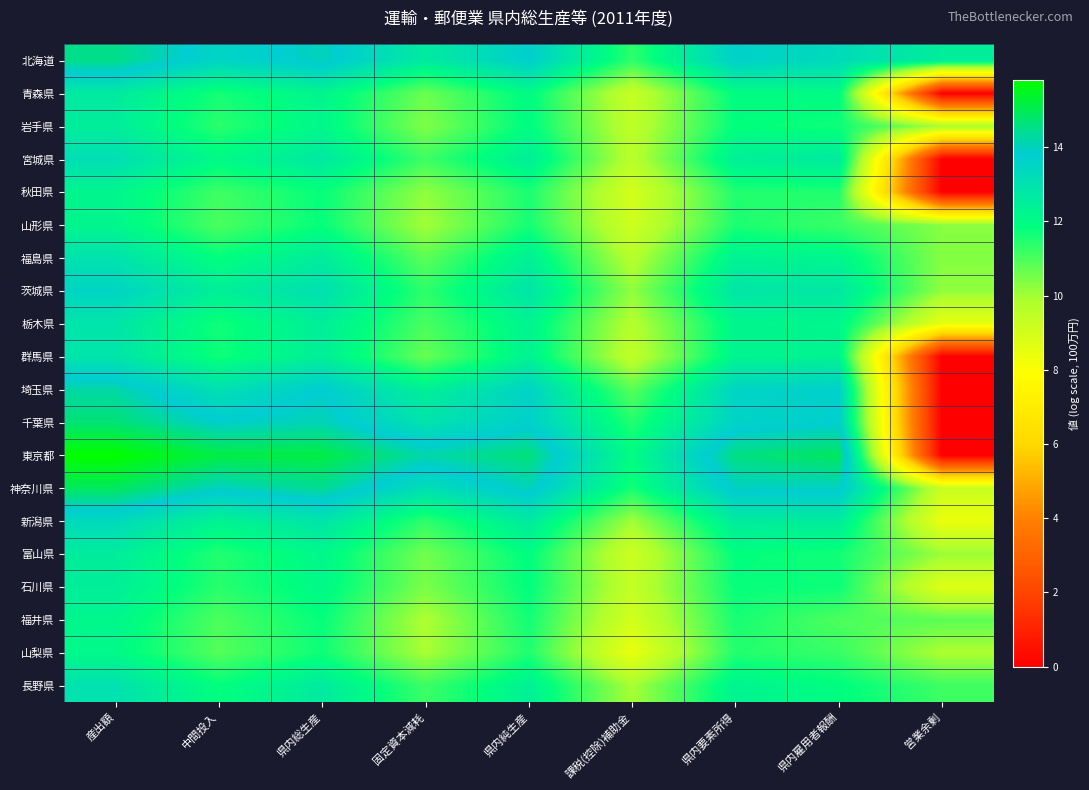

Which has a higher value, 県内要素所得 or 県内雇用者報酬?

県内要素所得